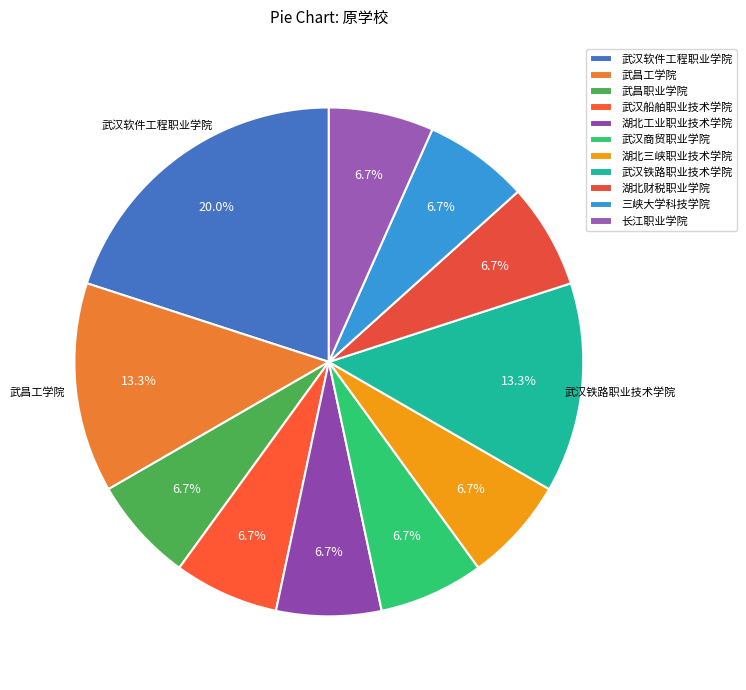

Is there any slice that represents more than half of the pie?

No